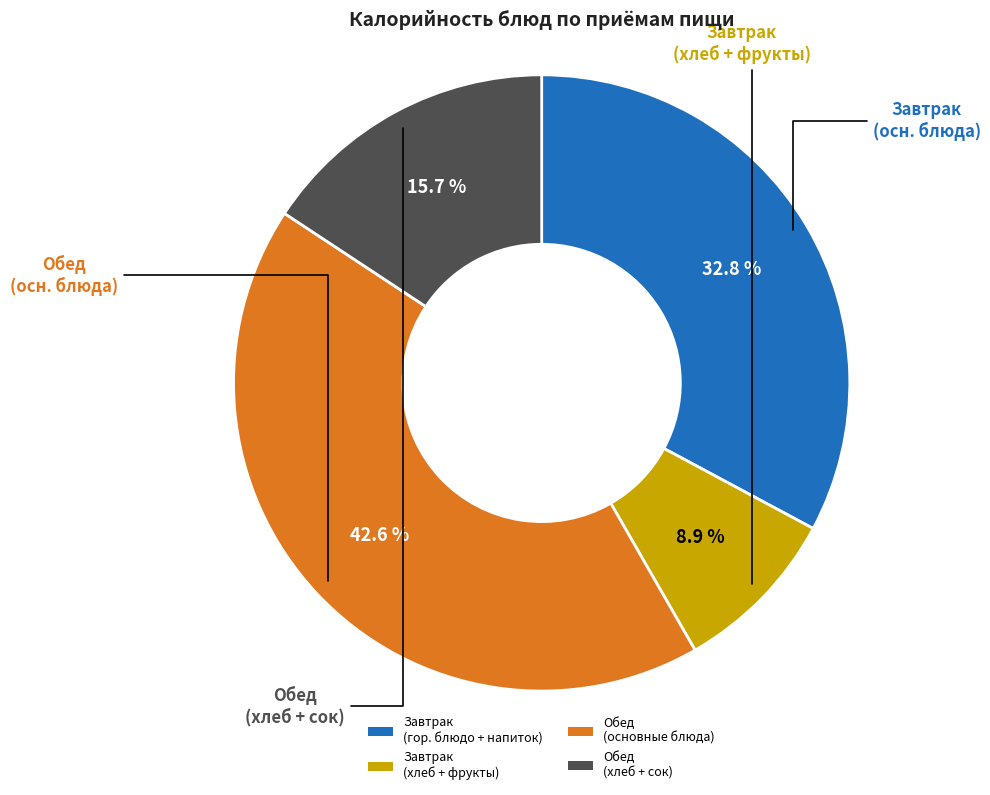

Approximately how many times larger is the value at Обед (основные блюда) compared to Обед (хлеб + сок)?

2.7